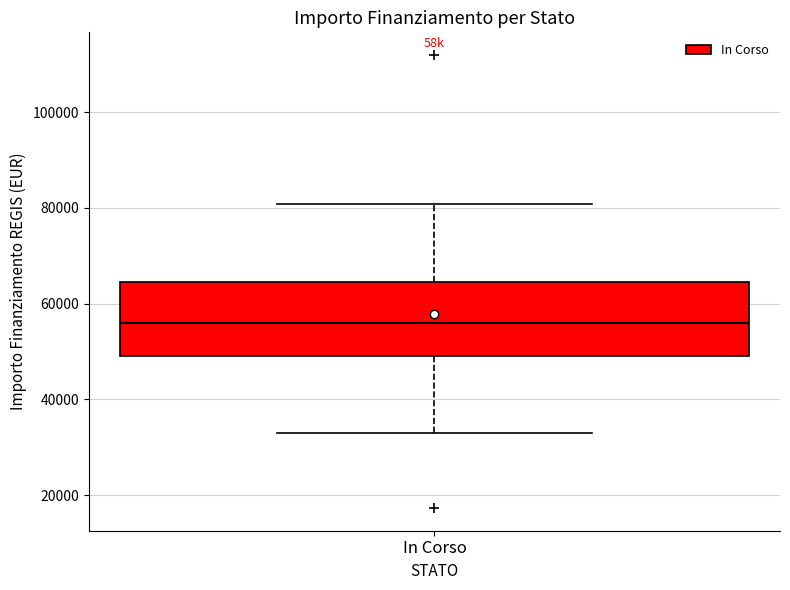

Where is the lower edge of the box for In Corso on the y-axis? The values are not printed on the chart, so give them approximately, as read against the axis.

50000